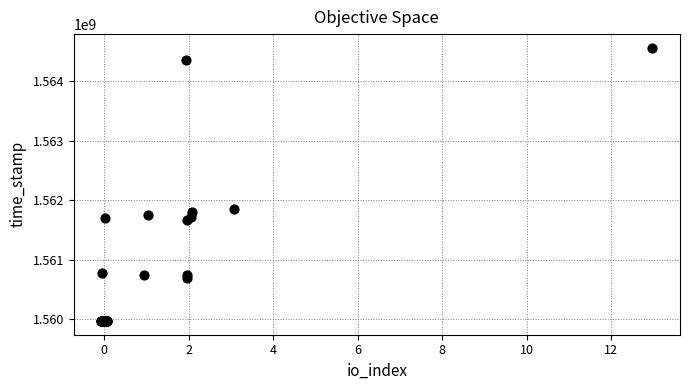

What Y value in the scatter plot is closest to 1562267024?

1561849999